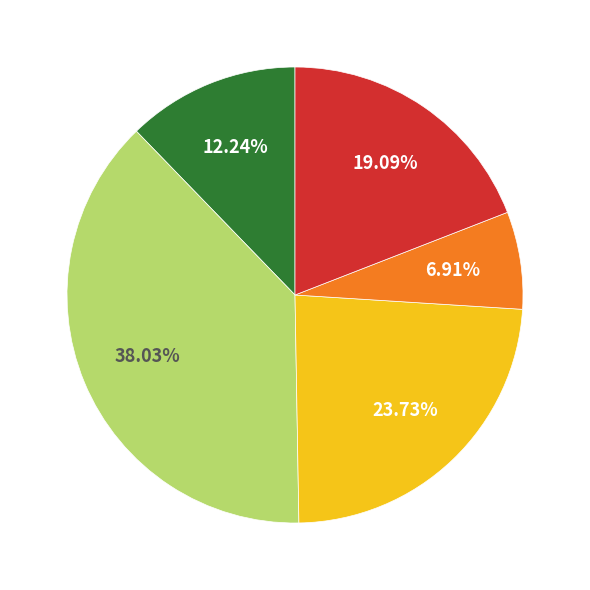

Is there a majority slice in this chart?

No